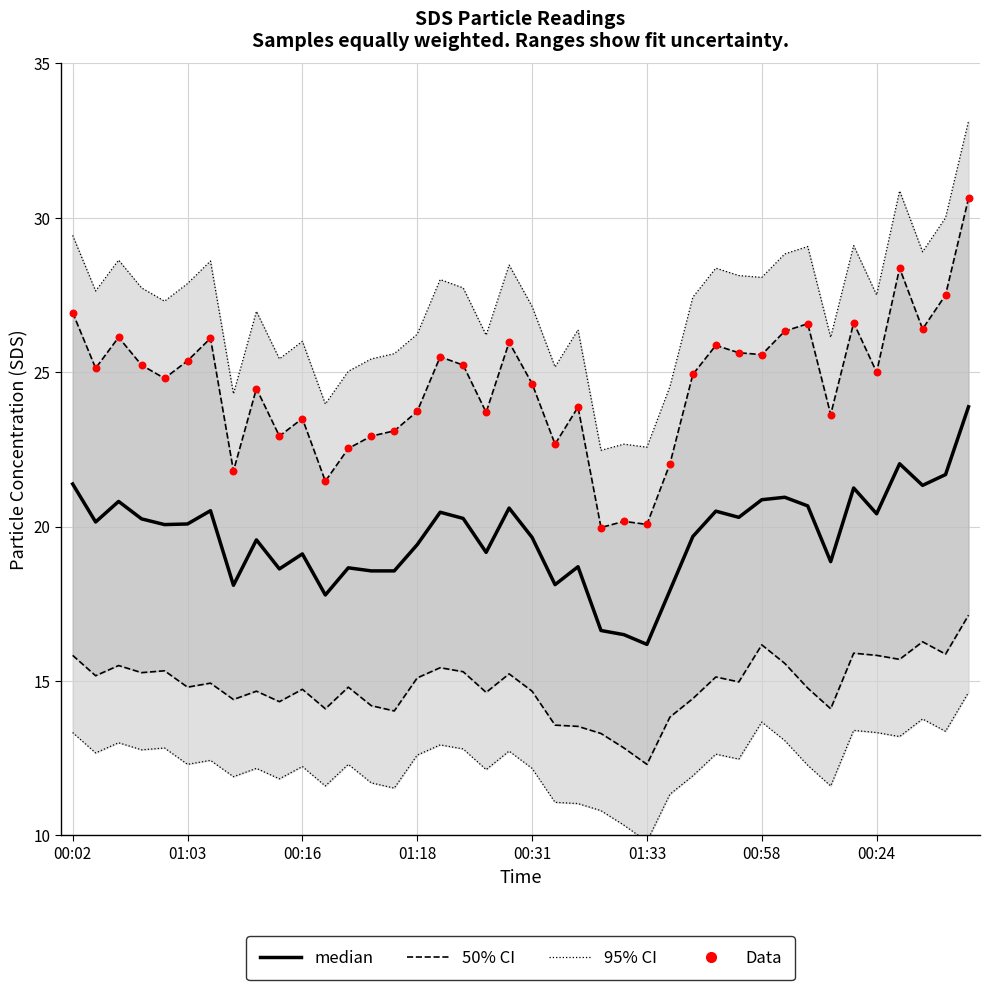

What is the total value across all series at 01:03?

45.3